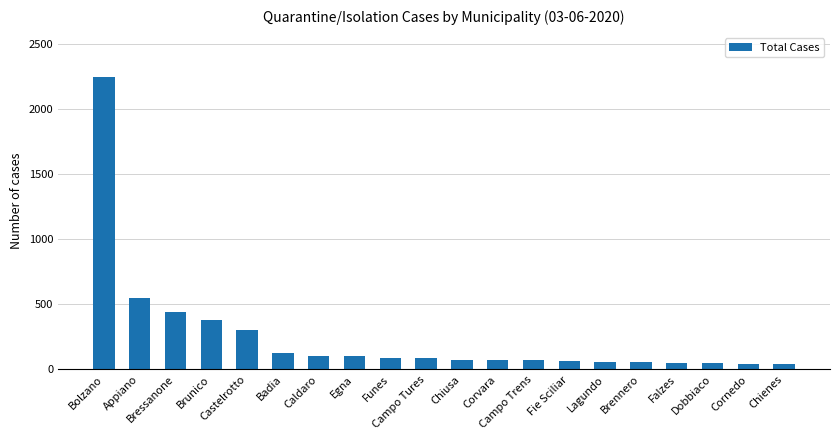

The chart shows a value of 85 at Campo Tures. True or false?

True